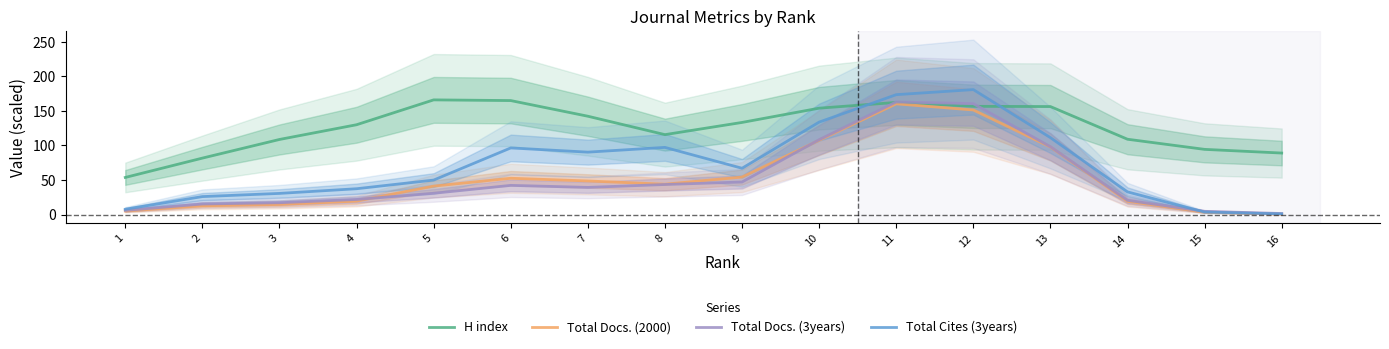

Which has a higher value, 5 or 8?

5